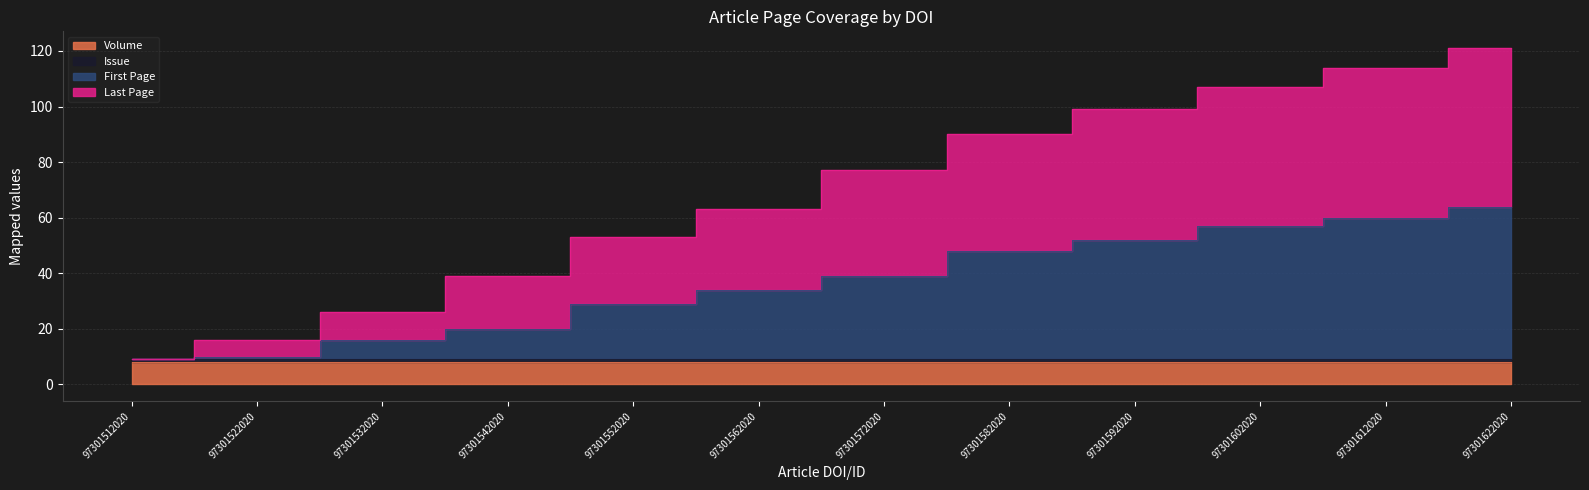

True or false: Last Page has more than 2 interior local peaks.

False